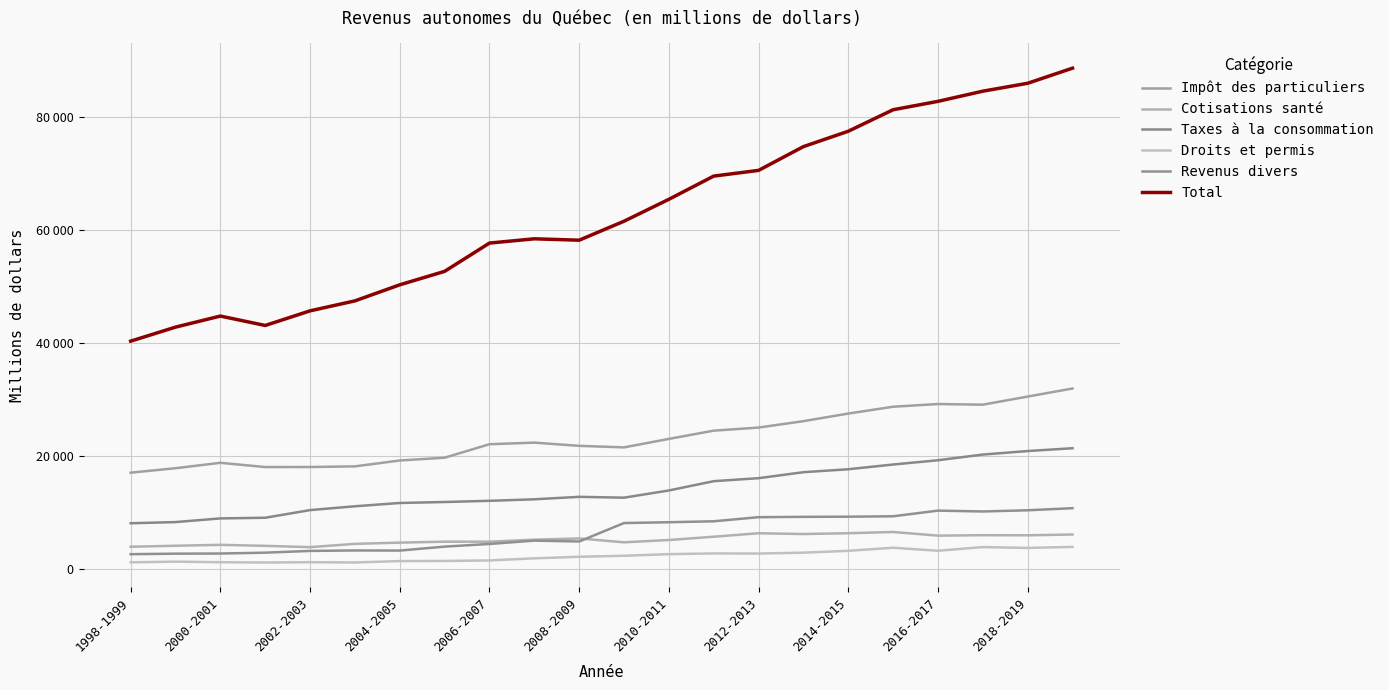

How many times do Cotisations santé and Revenus divers cross each other?

1